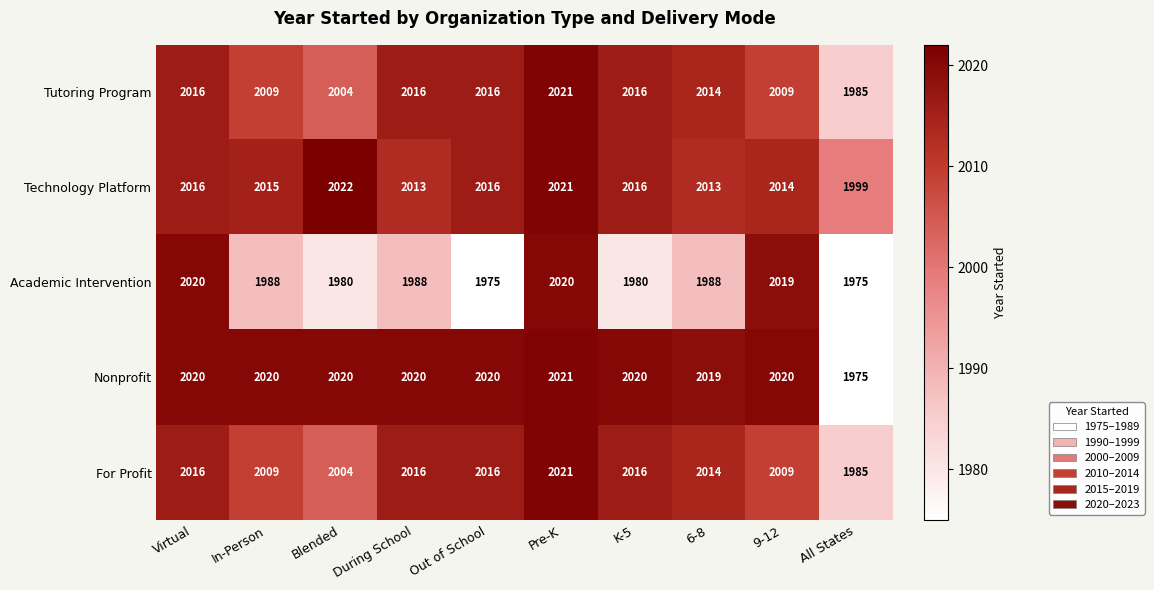

What is the difference between the maximum and minimum values in the Academic Intervention series?

45